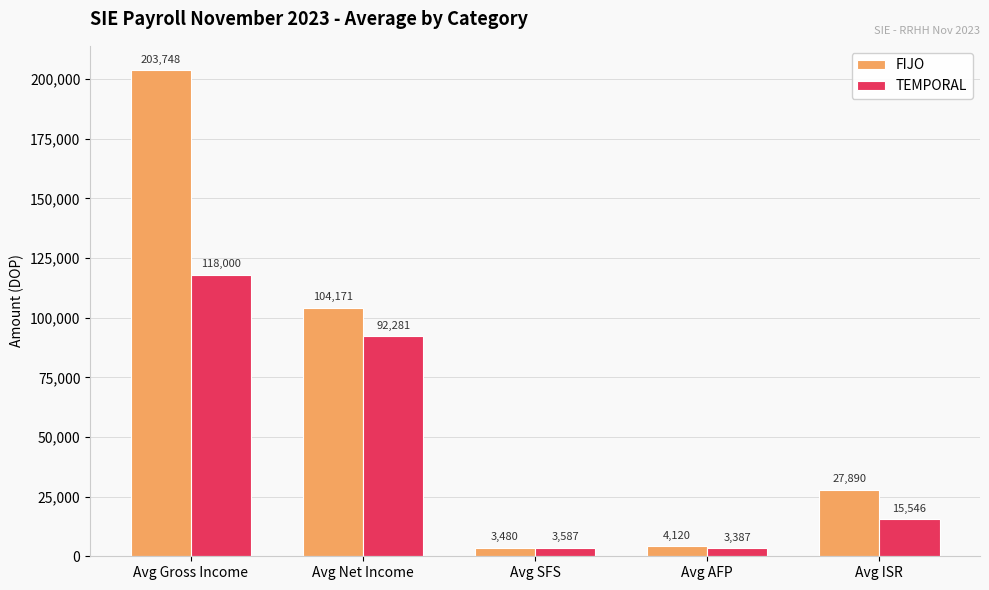

At which label is FIJO closest to 103614?

Avg Net Income